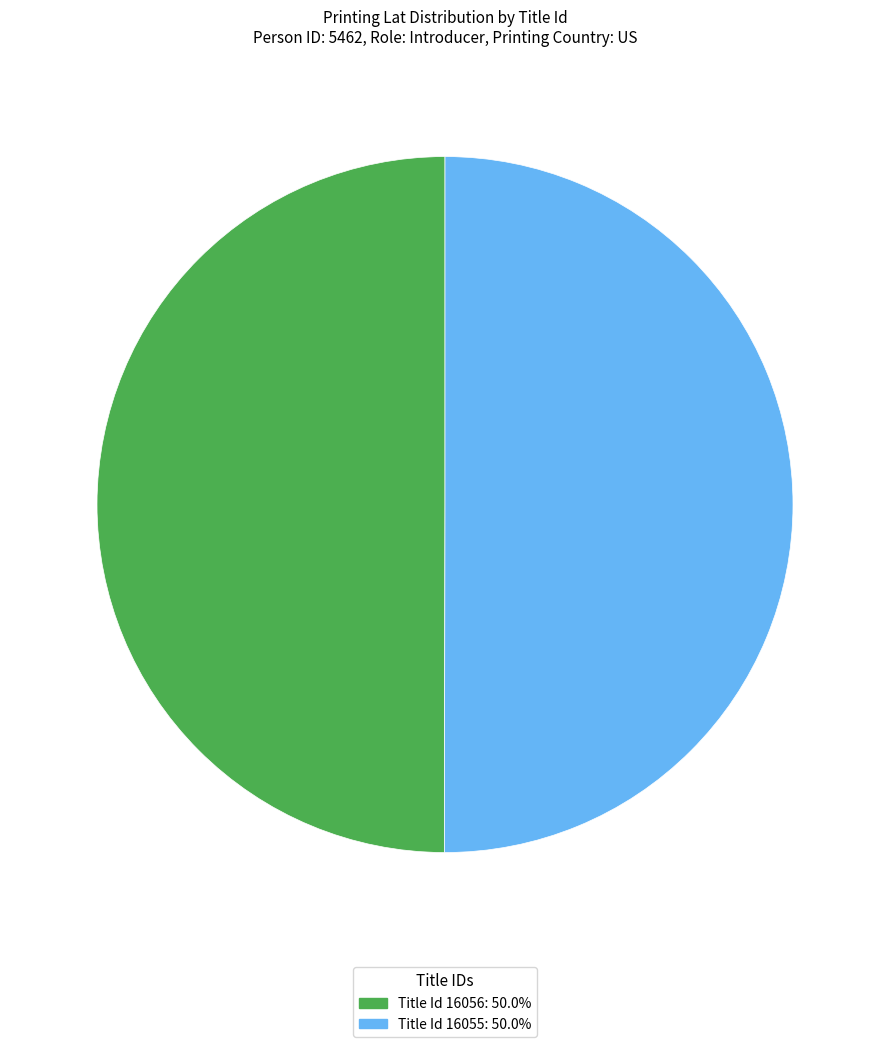

What is the ratio of the value at Title Id 16055: 50.0% to the value at Title Id 16056: 50.0%?

1.0